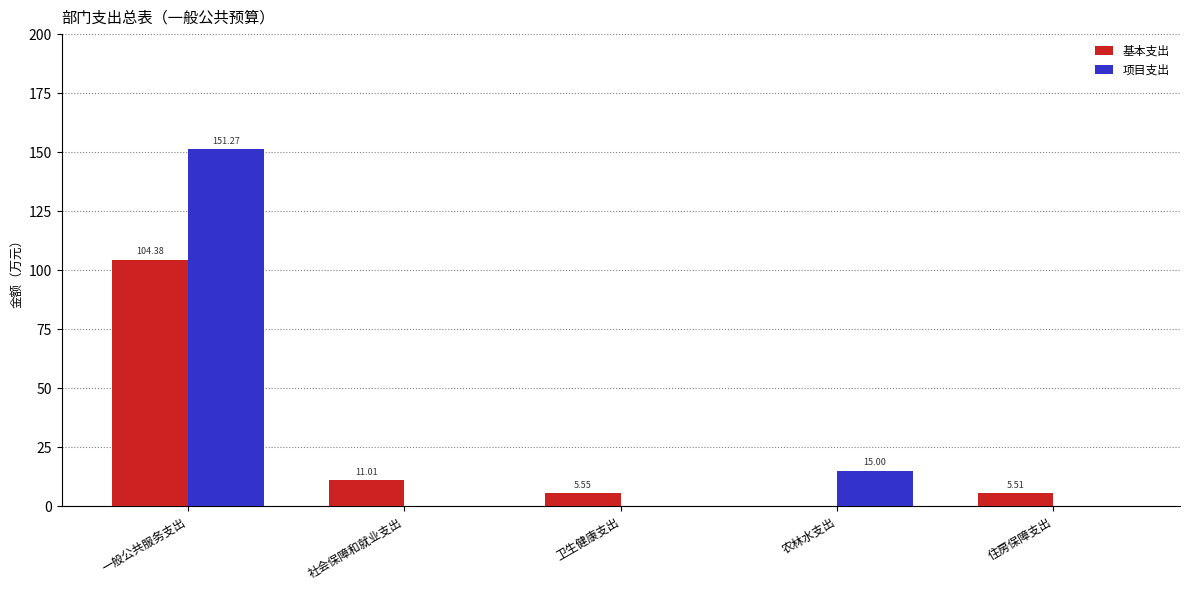

What is the difference between the 基本支出 values at 社会保障和就业支出 and 一般公共服务支出?

93.4